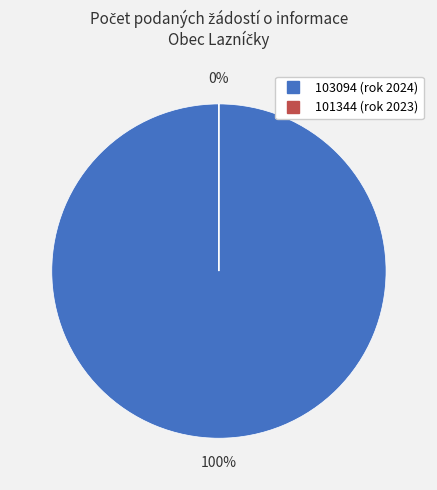

Count the number of slices in the pie.

2